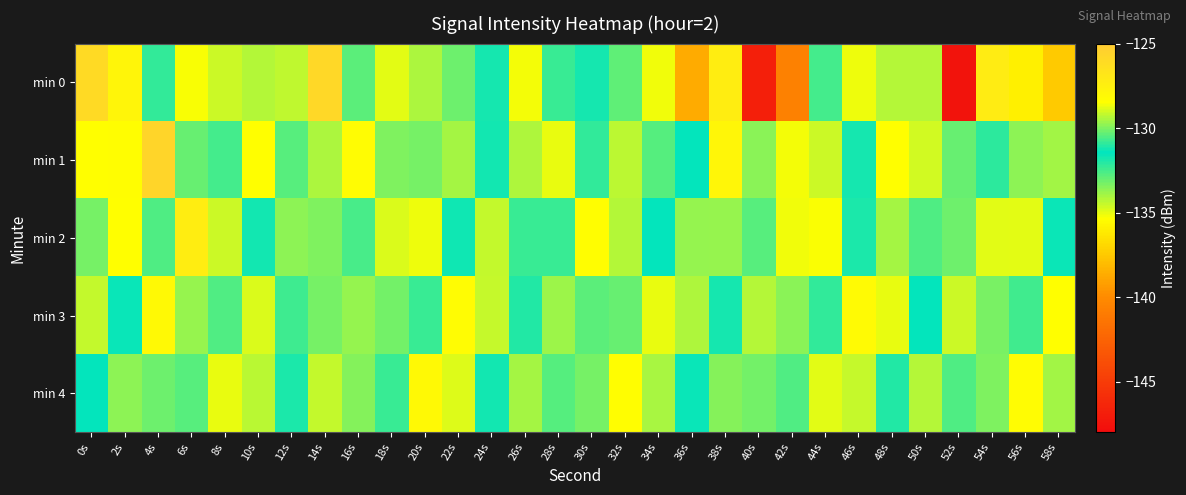

Count the number of data series in this chart.

5